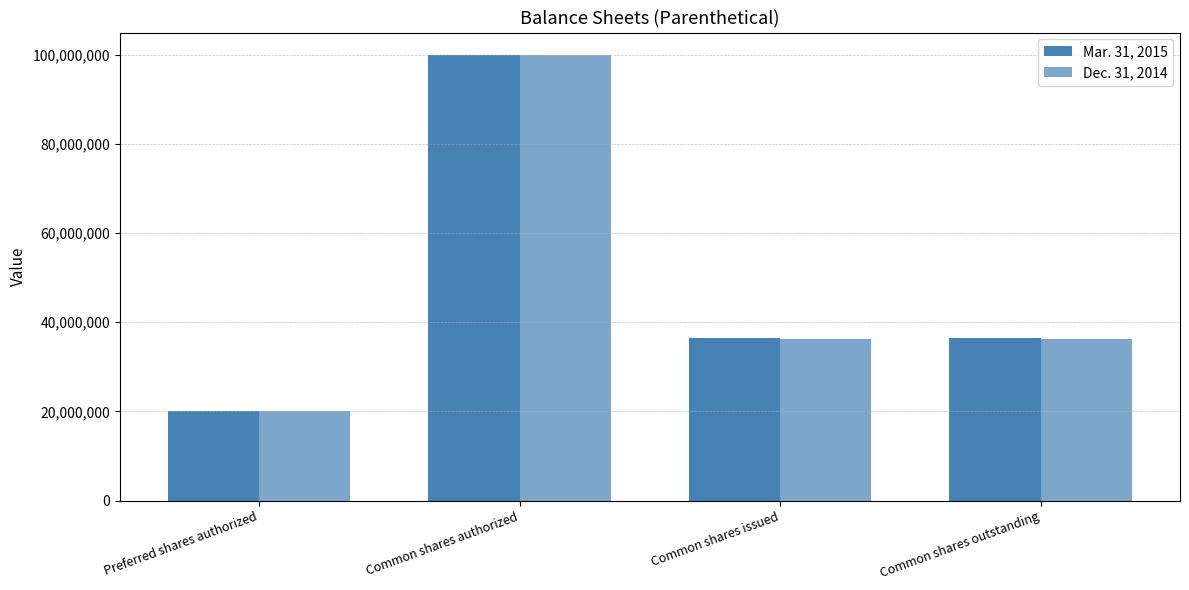

Which series has the largest total across all categories?

Mar. 31, 2015